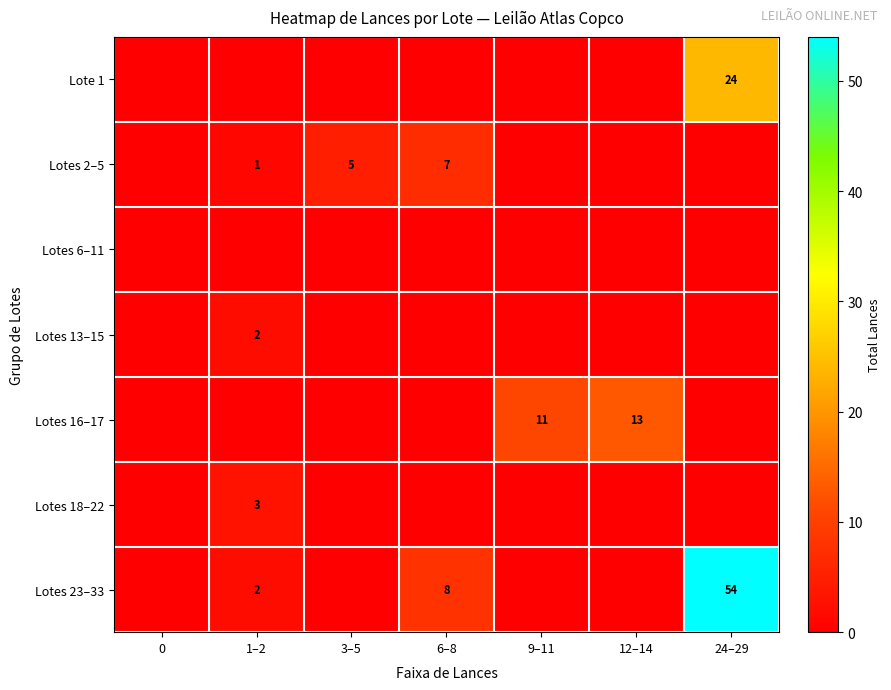

The Lote 1 series shows 6 at 24–29. True or false?

False